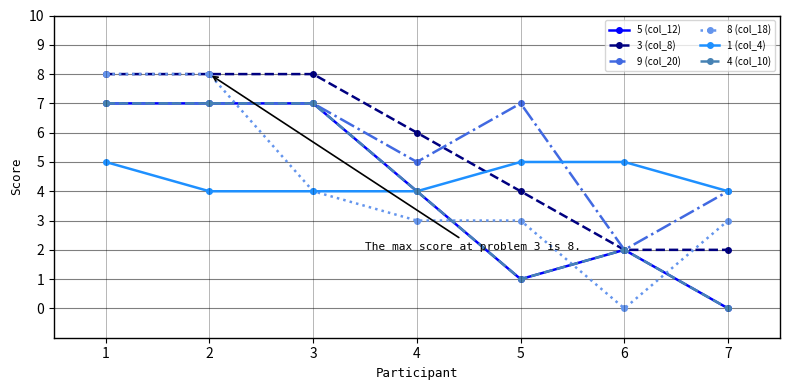

Does the chart have visible grid lines?

Yes